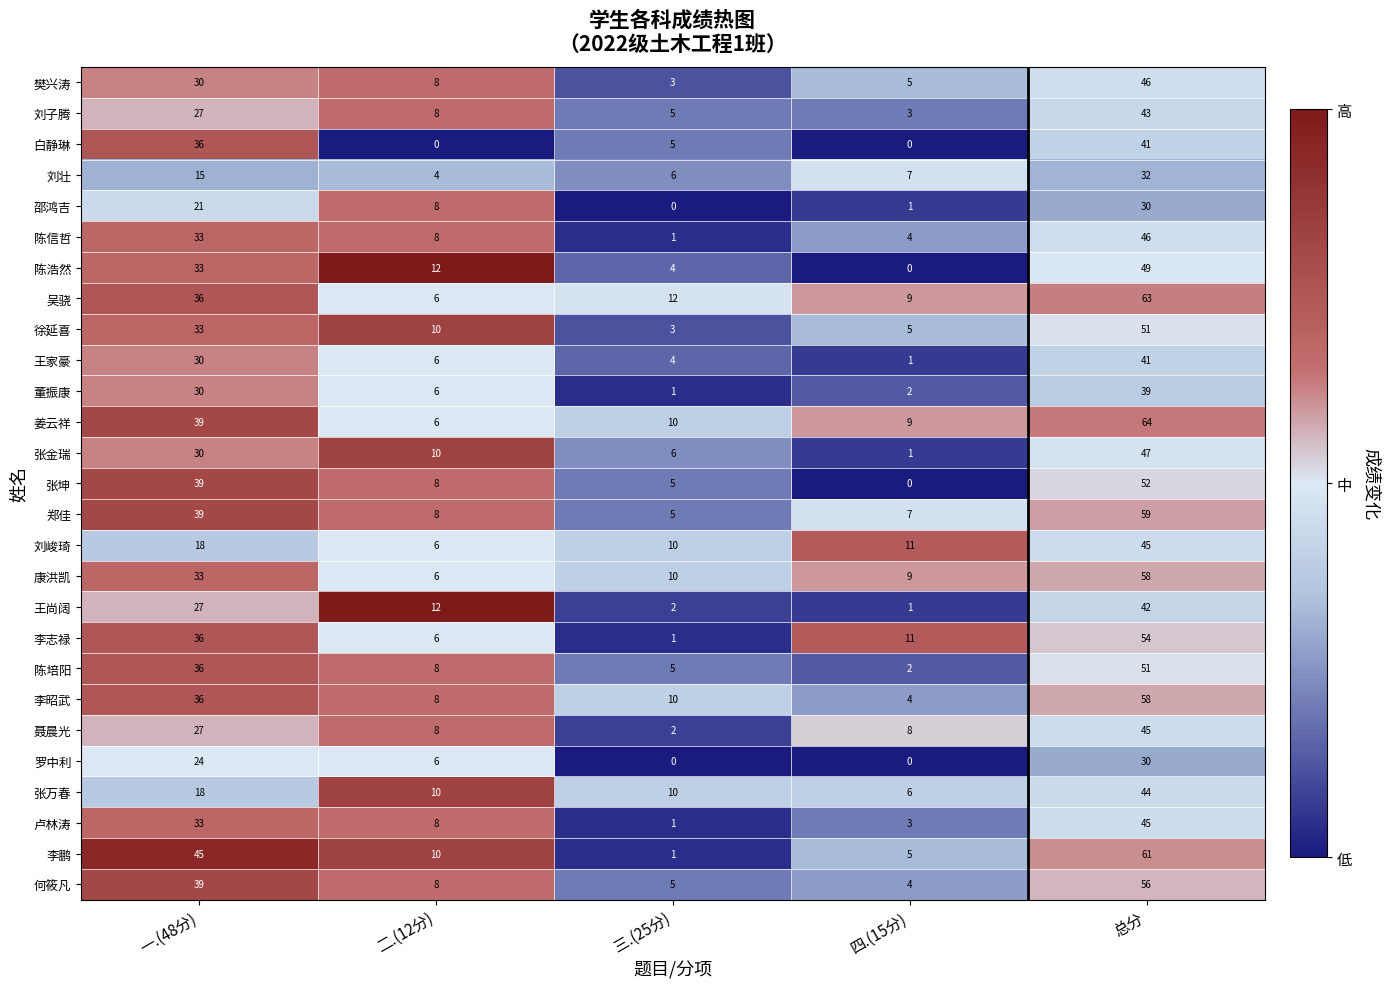

How many categories are shown in the chart?

5